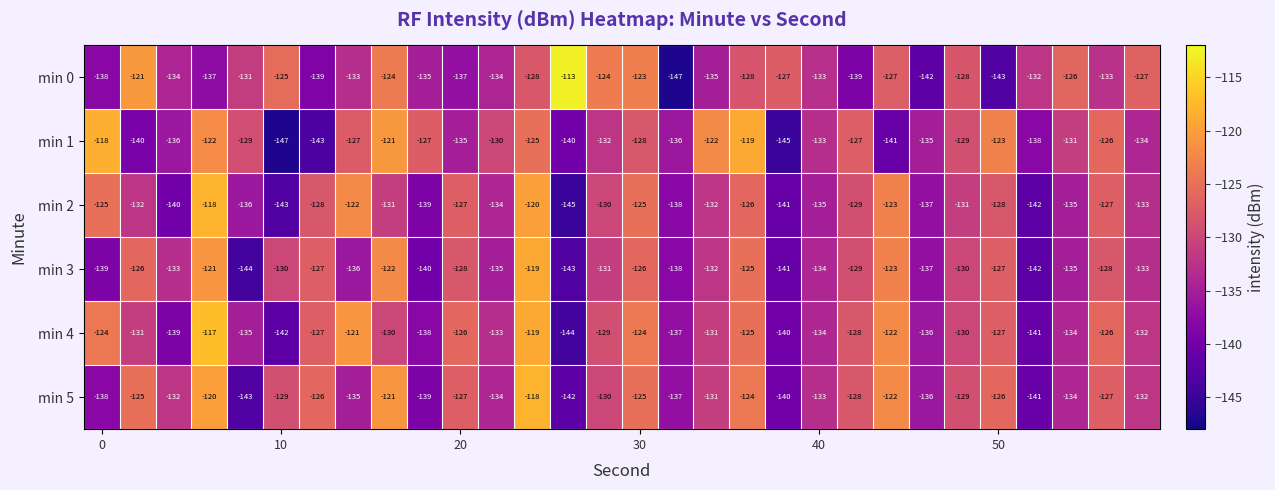

Which series has the largest total across all categories?

min 4